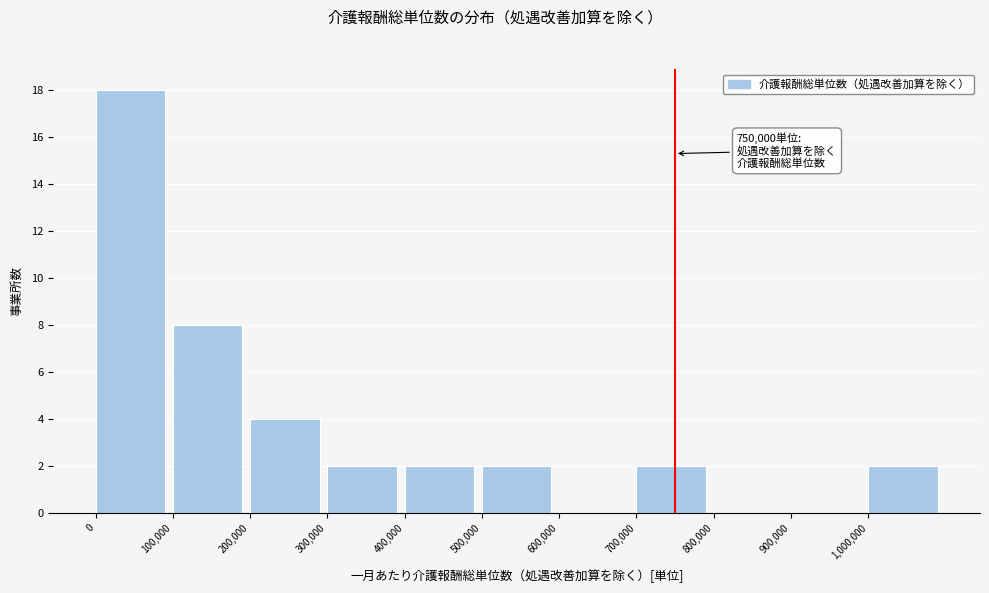

Over which range of the x-axis is the bar tallest?

0 to 100000